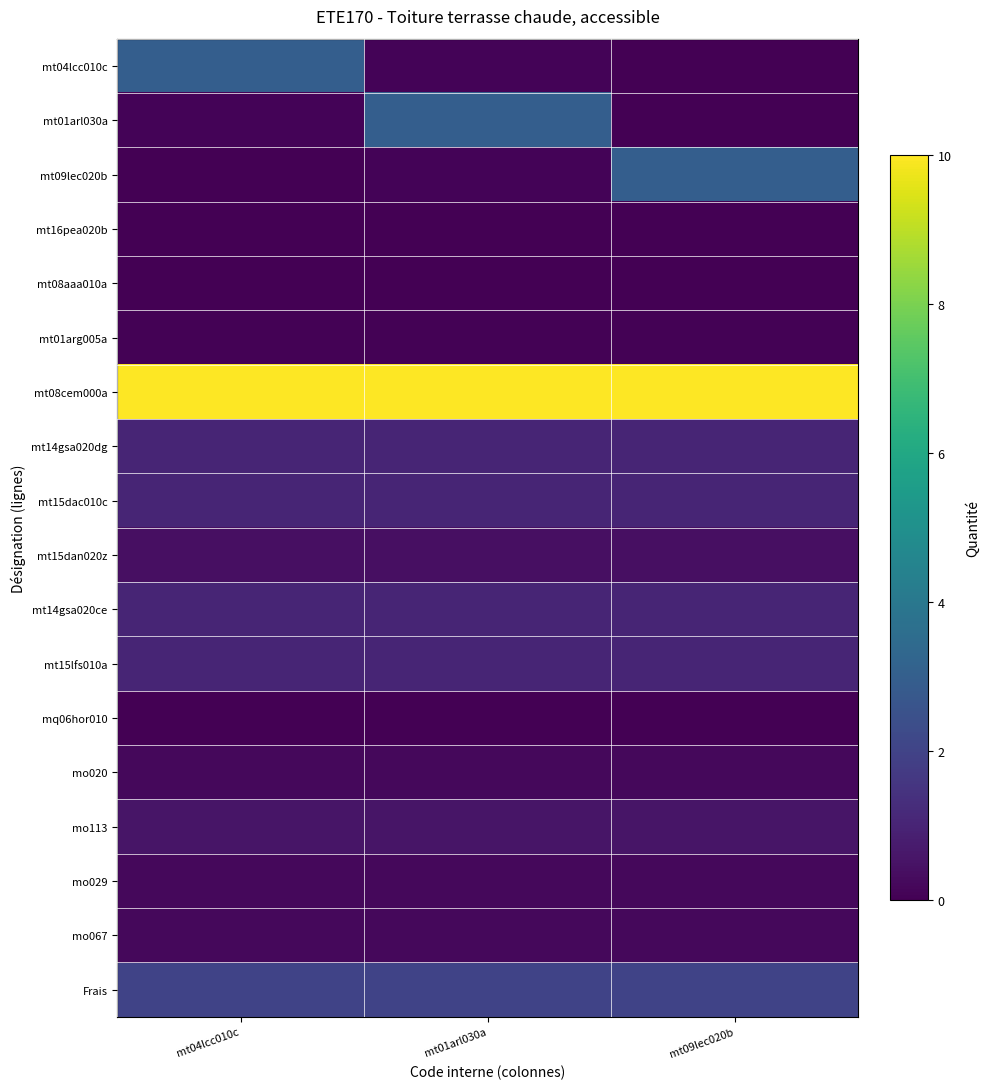

Which has a higher value, mt01arl030a or mt04lcc010c?

mt04lcc010c